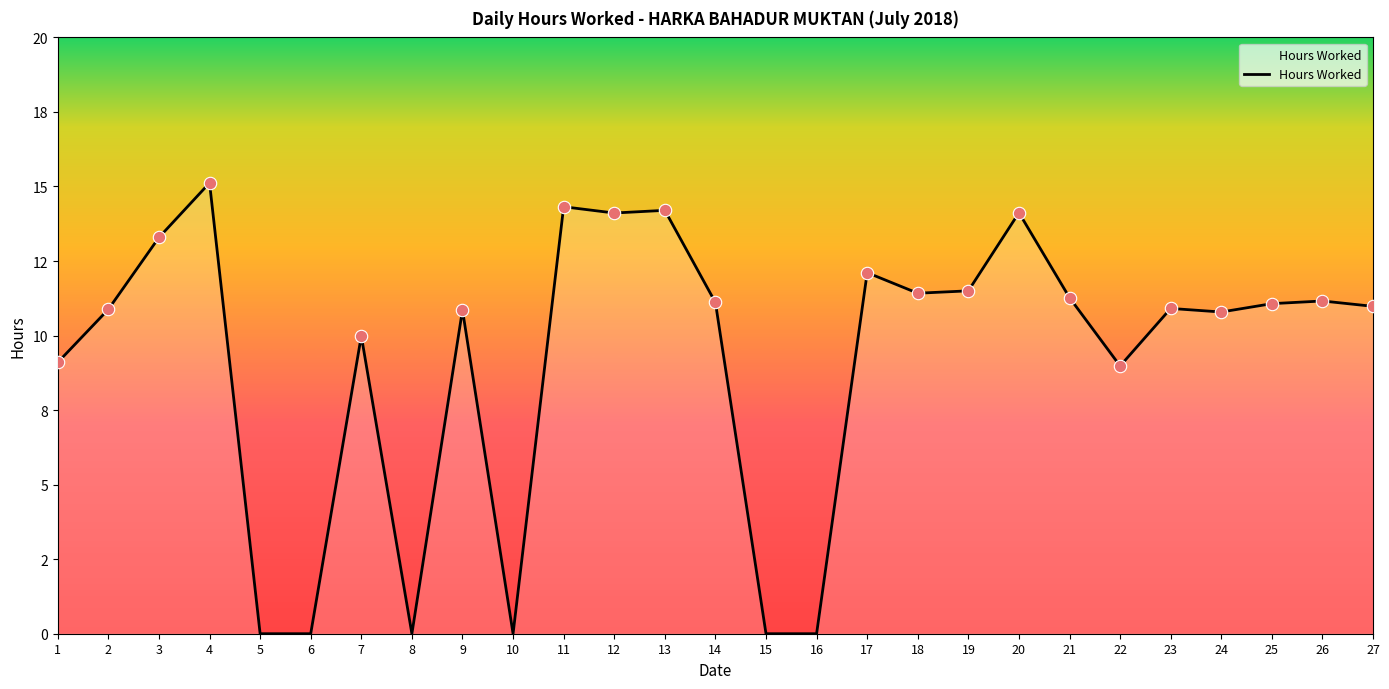

Is this an area chart (filled region under the line)?

Yes